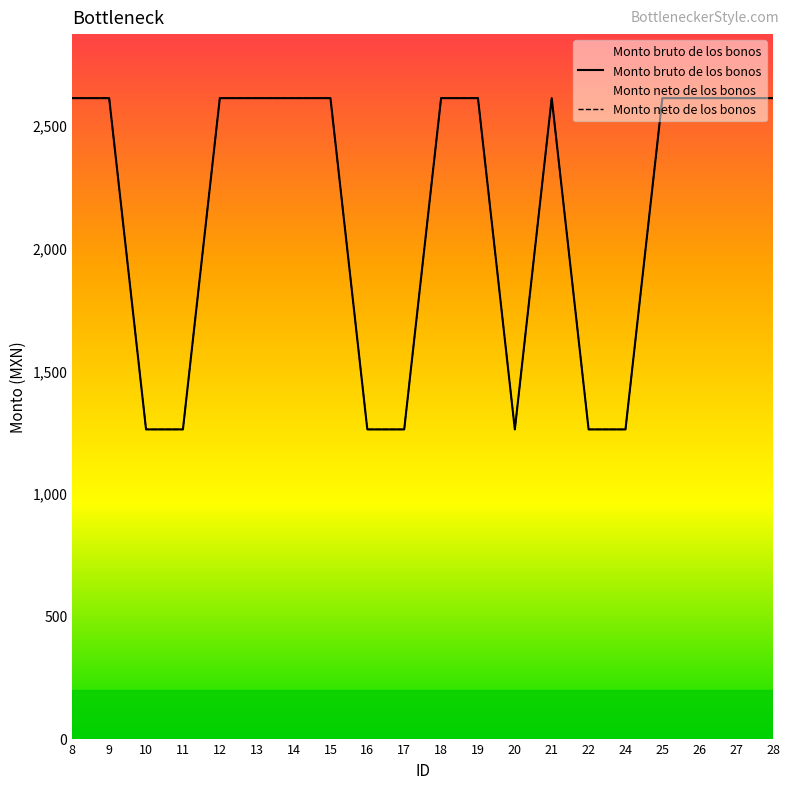

Reading left to right, what are all the values shown in this chart?

Monto bruto de los bonos: 2610	2610	1260	1260	2610	2610	2610	2610	1260	1260	2610	2610	1260	2610	1260	1260	2610	2610	2610	2610
Monto neto de los bonos: 2610	2610	1260	1260	2610	2610	2610	2610	1260	1260	2610	2610	1260	2610	1260	1260	2610	2610	2610	2610